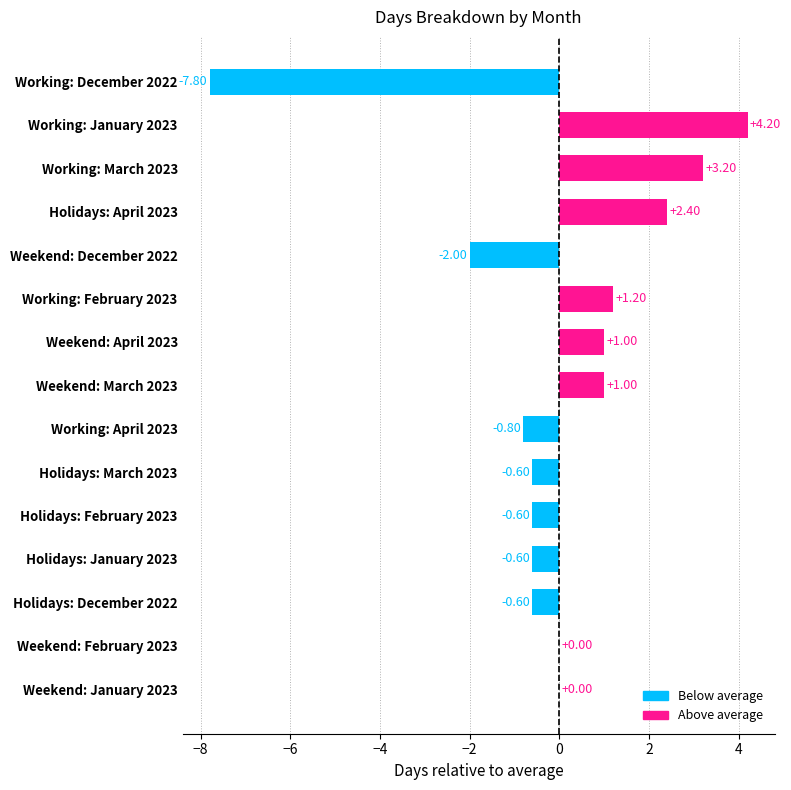

Between Weekend: December 2022 and Holidays: February 2023, which is larger?

Holidays: February 2023